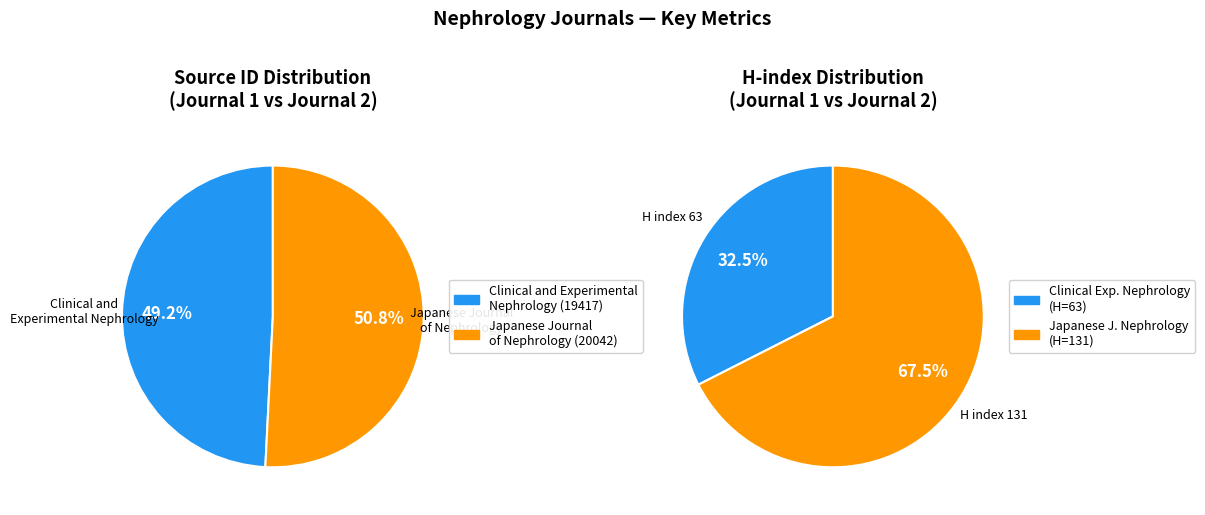

What is the ratio of the value at Japanese Journal of Nephrology to the value at Clinical and Experimental Nephrology?

1.0